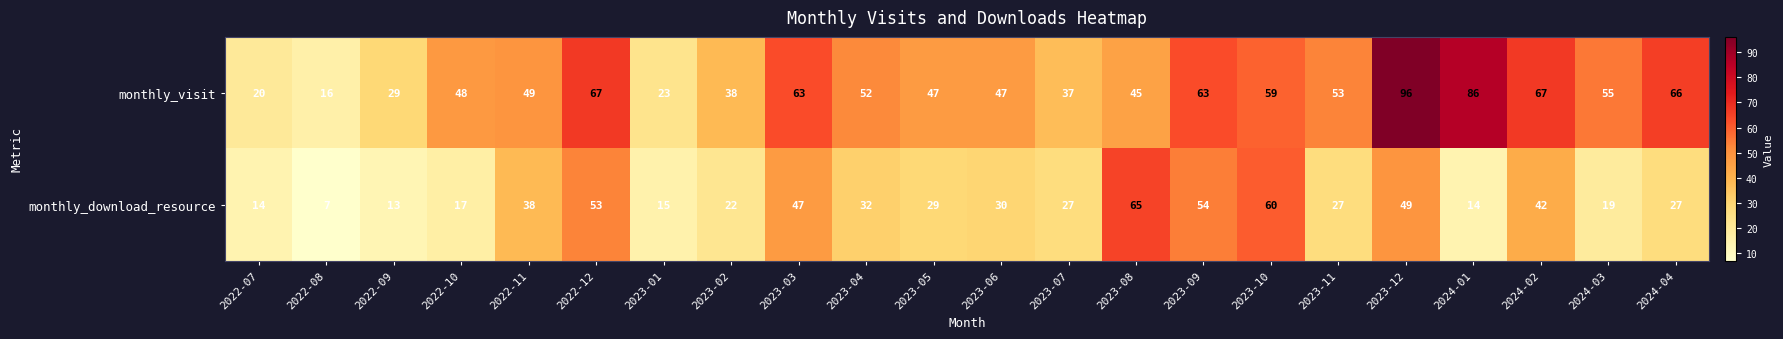

Rank the series by their maximum value, from lowest to highest.

monthly_download_resource, monthly_visit